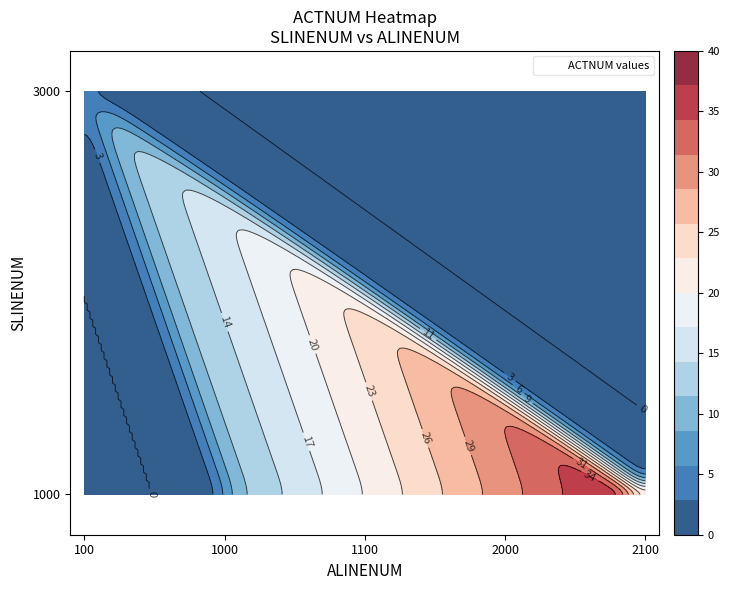

At how many categories does at least one series exceed 37?

1